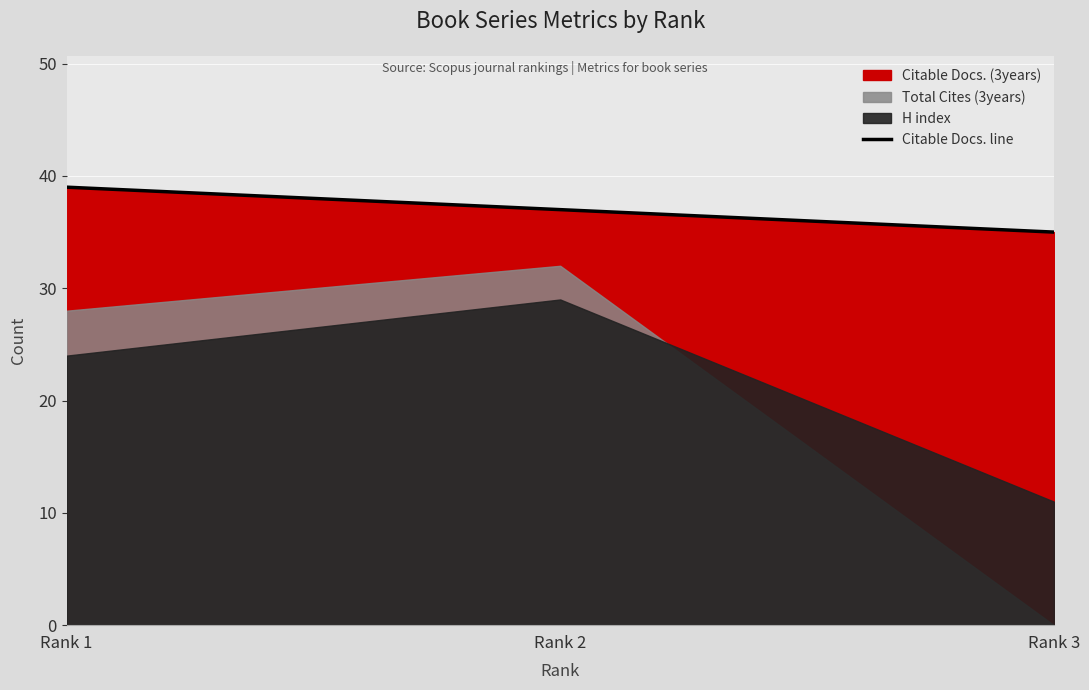

What is the value of the 1st point from the left?

39